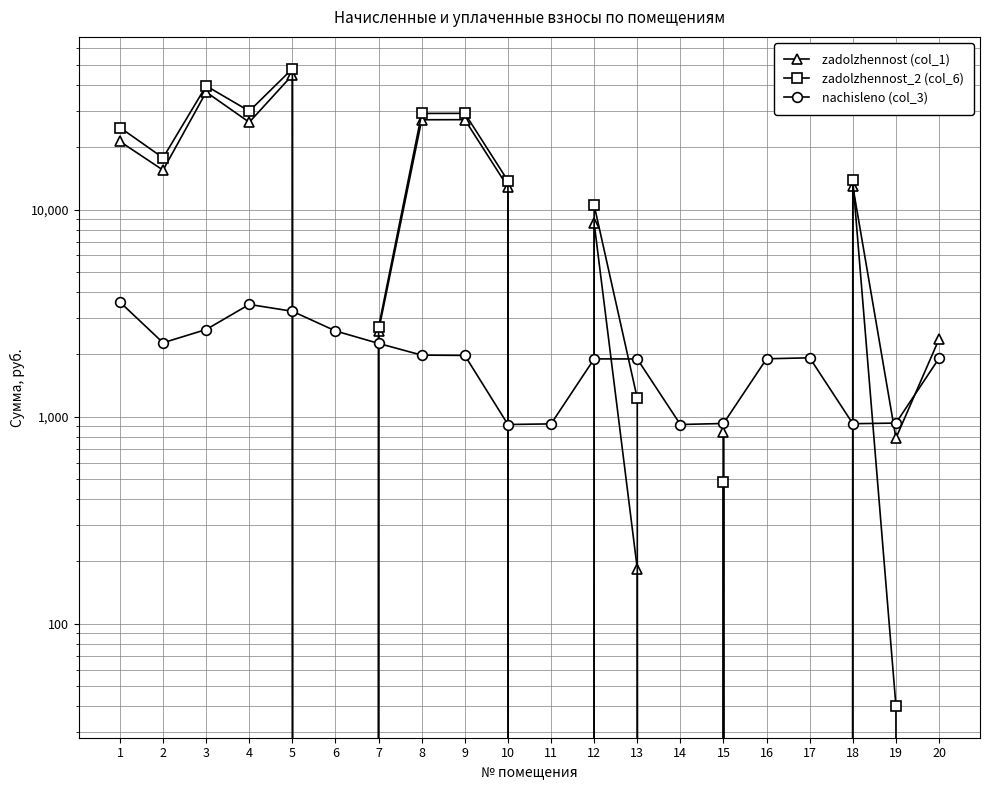

True or false: nachisleno (col_3) has a value of 922.0 at 11.

True